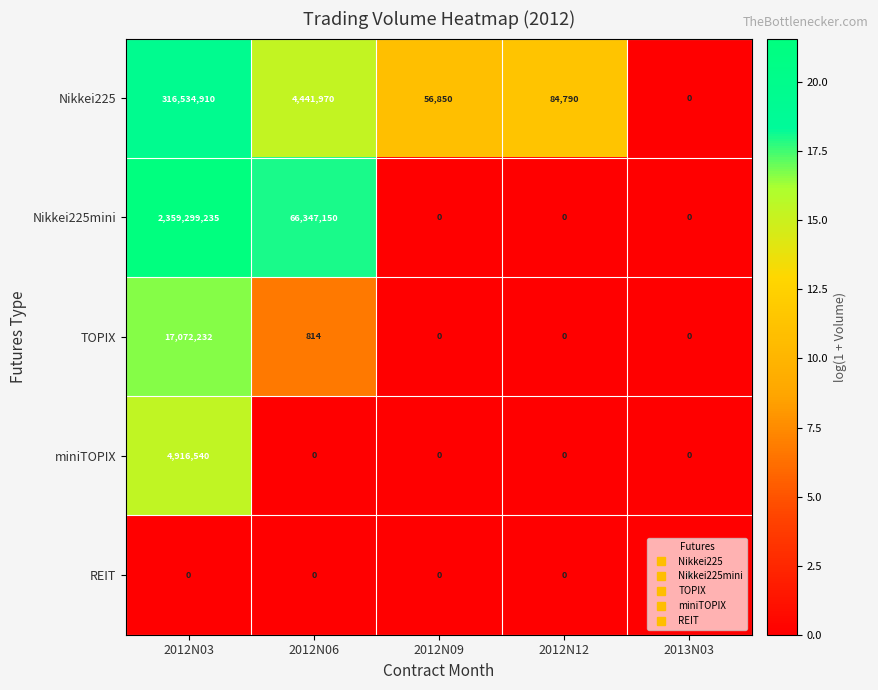

Is the value of Nikkei225mini at 2012N06 greater than the value of miniTOPIX at 2013N03?

Yes